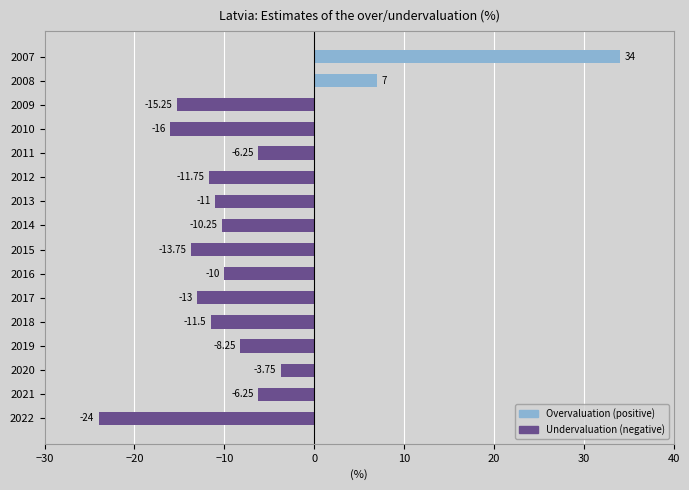

Between 2009 and 2007, which is larger?

2007